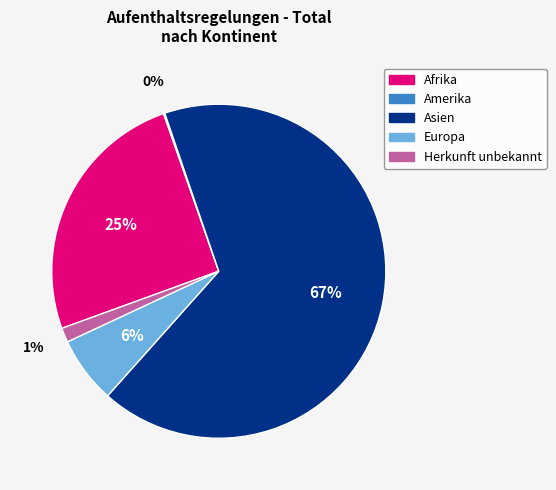

Which category has the biggest portion of the pie?

Asien